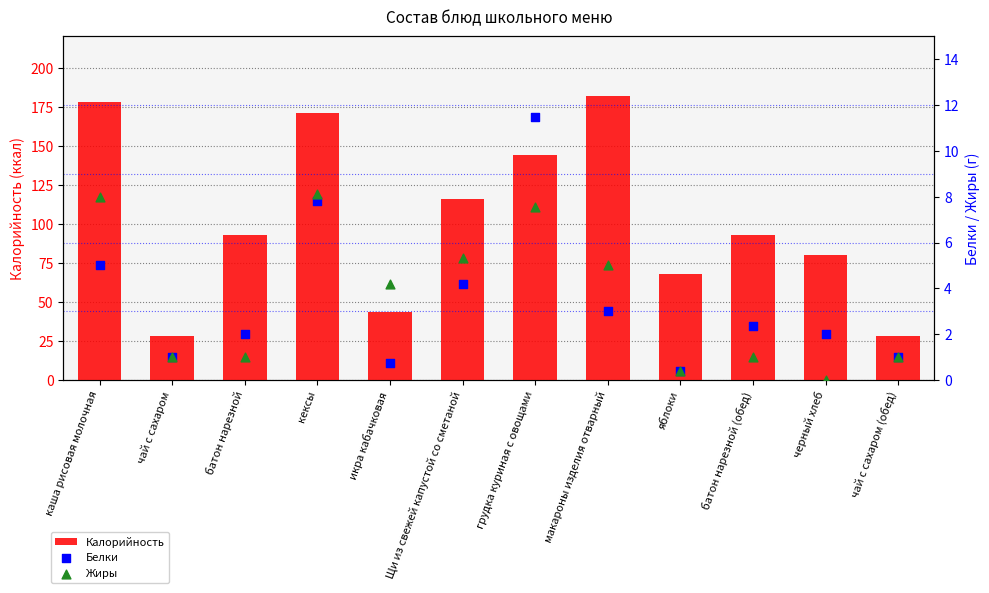

What are all the series names shown in the legend?

Калорийность, Белки, Жиры